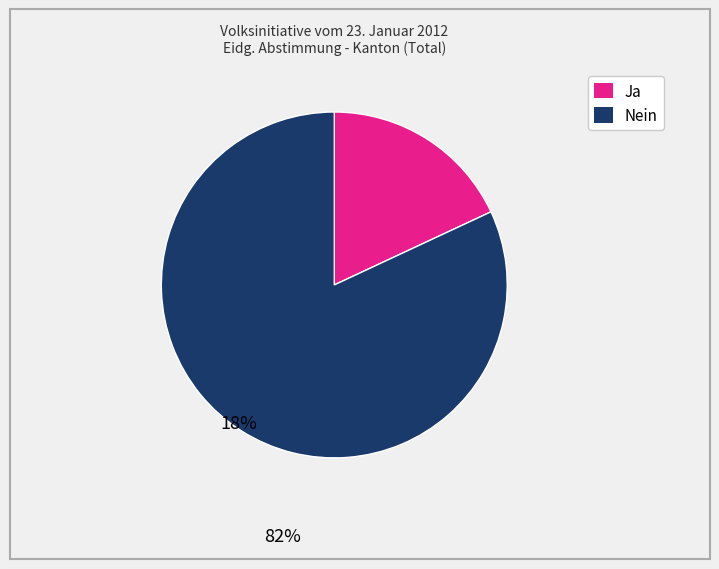

How many slices are in this pie chart?

2